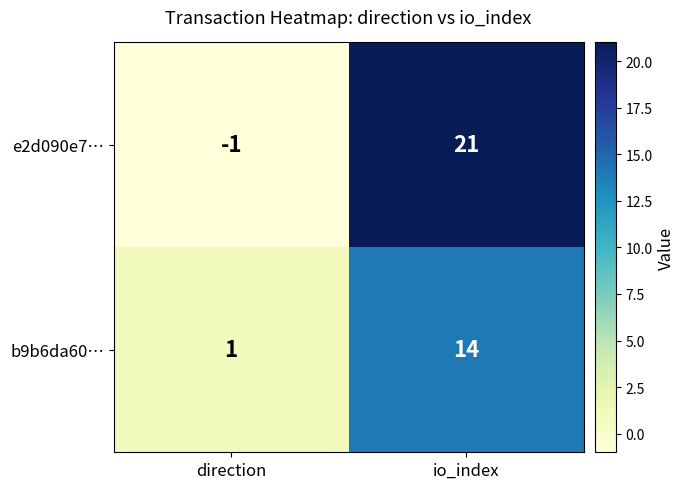

How many data points does each series have?

2